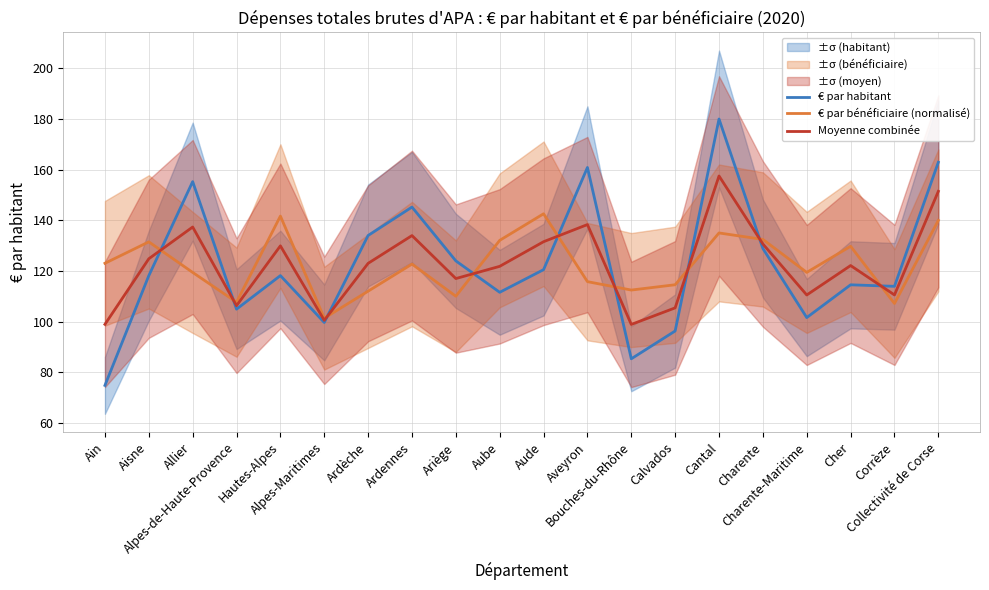

What is the difference between the maximum and minimum values in the € par habitant series?

105.1